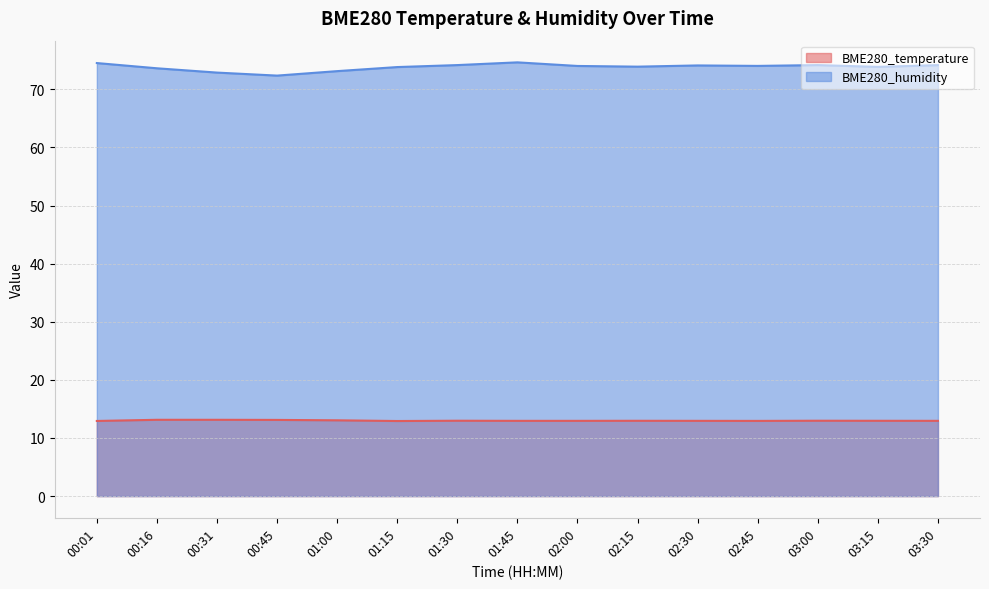

Reading left to right, extract all data points from this chart.

BME280_temperature: 00:01=12.9	00:16=13.1	00:31=13.1	00:45=13.1	01:00=13.0	01:15=12.9	01:30=13.0	01:45=12.9	02:00=12.9	02:15=13.0	02:30=12.9	02:45=12.9	03:00=13.0	03:15=13.0	03:30=12.9
BME280_humidity: 00:01=74.5	00:16=73.6	00:31=72.9	00:45=72.4	01:00=73.1	01:15=73.8	01:30=74.2	01:45=74.6	02:00=74.0	02:15=73.9	02:30=74.1	02:45=74.0	03:00=74.2	03:15=73.9	03:30=74.2